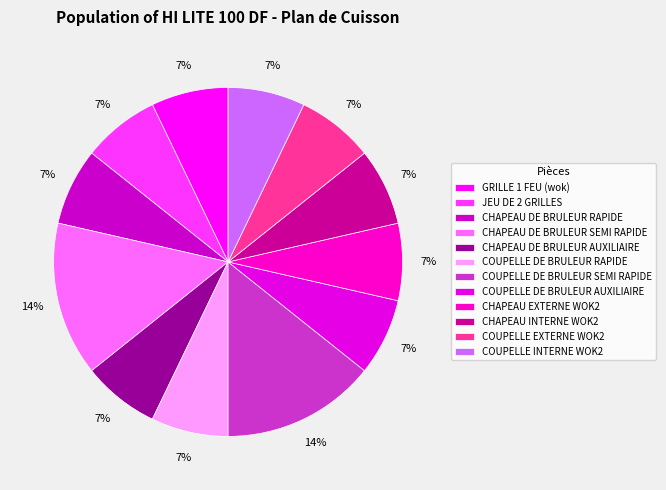

What is the ratio of the value at GRILLE 1 FEU (wok) to the value at COUPELLE DE BRULEUR SEMI RAPIDE?

0.5